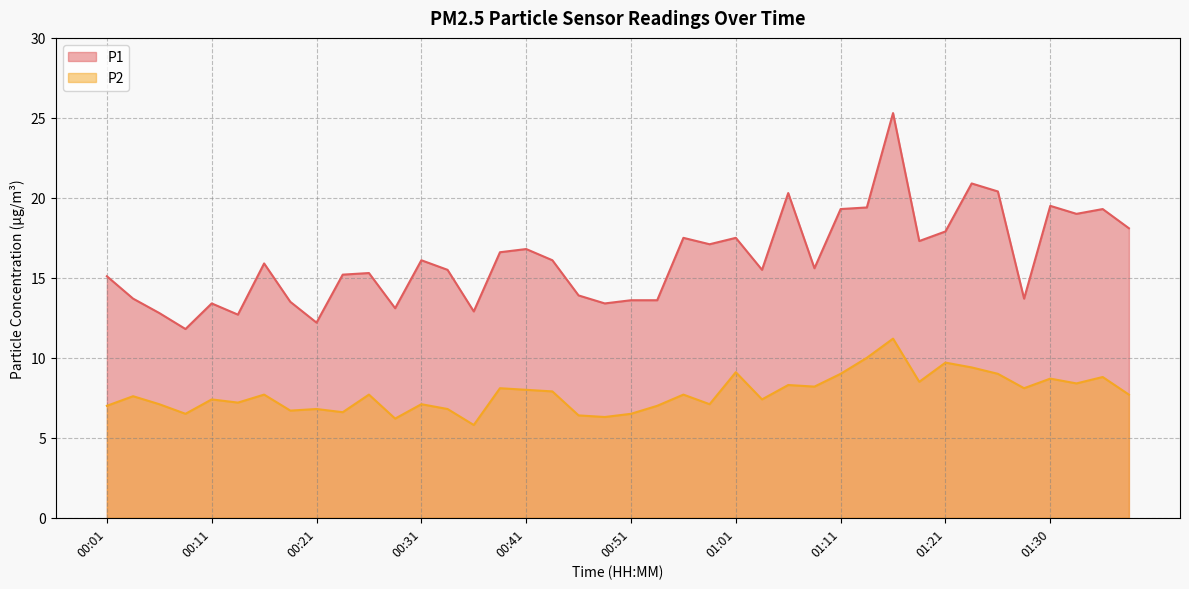

Is it true that P2 equals 7.2 at 00:14?

True